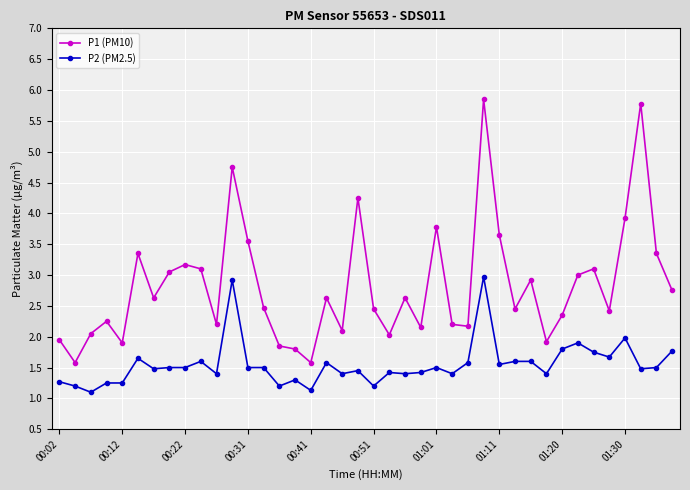

What is the sum of all P1 (PM10) values?

113.1